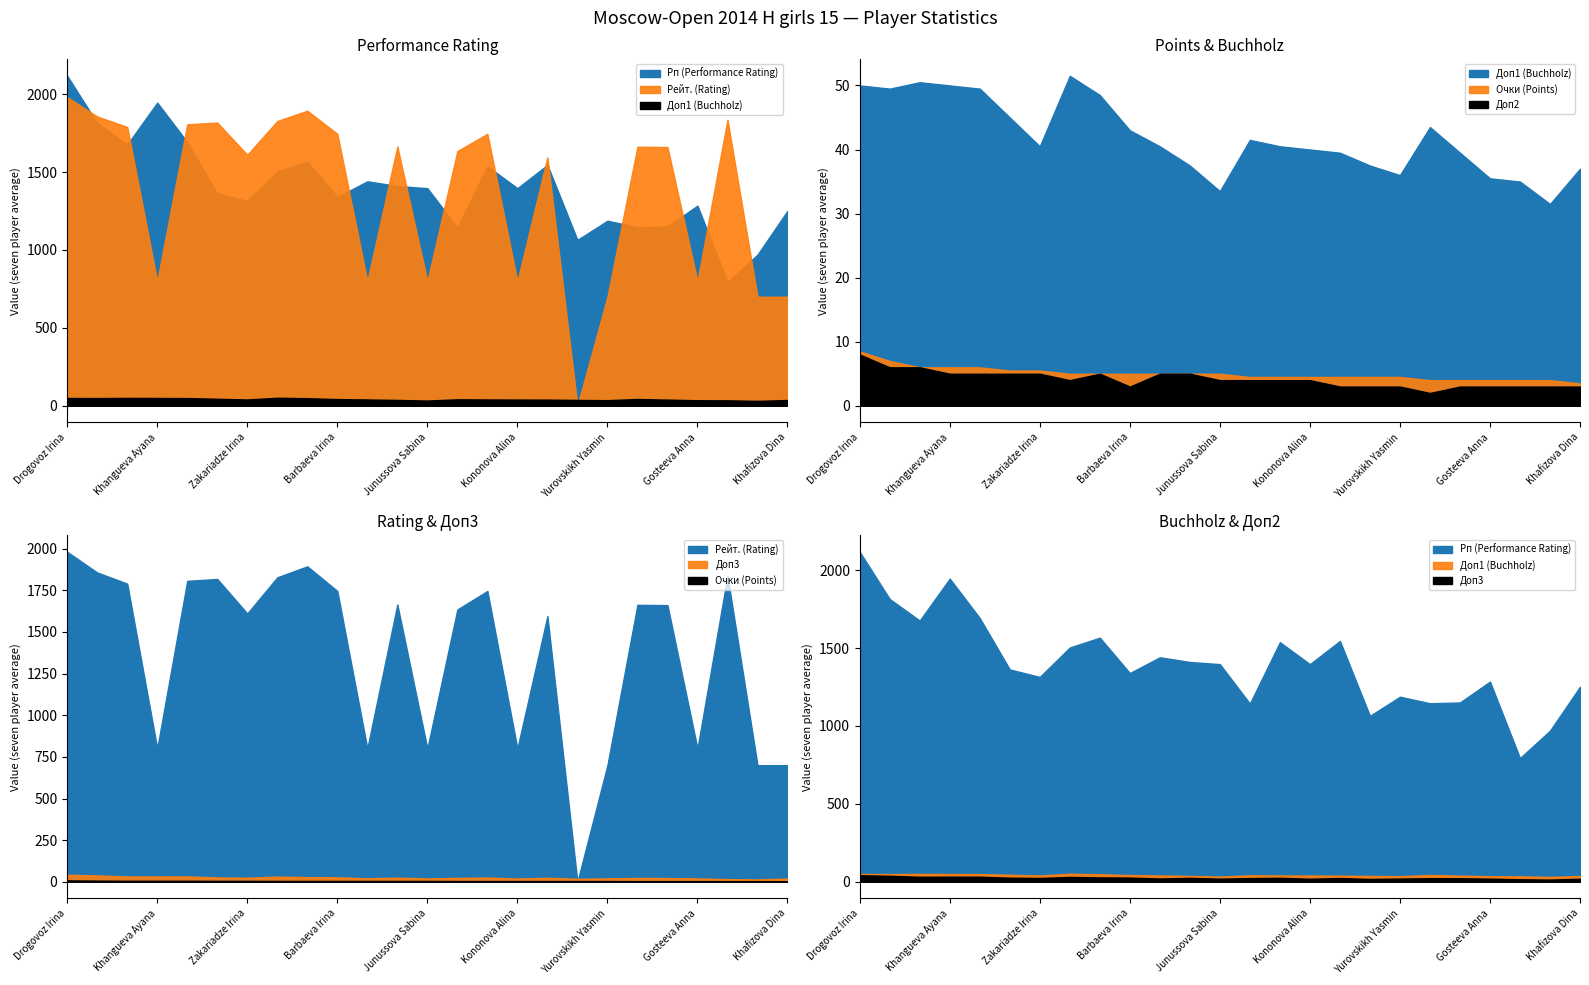

The value of Доп1 (Buchholz) at Borisova Ekaterina is 45.0. True or false?

True